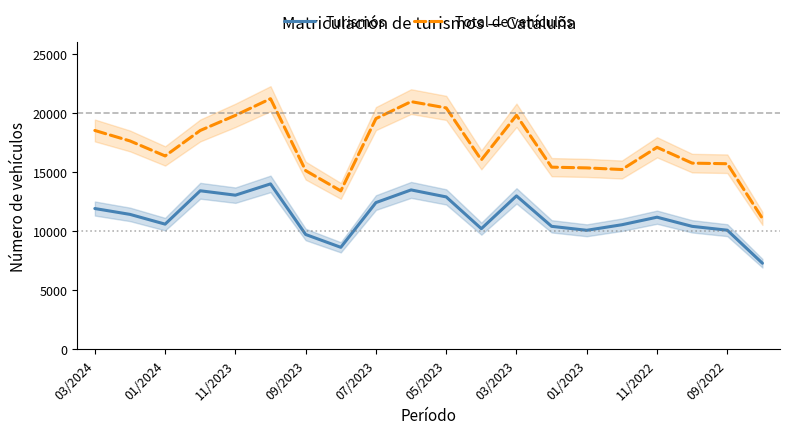

What is the average value of the Turismos series?

11239